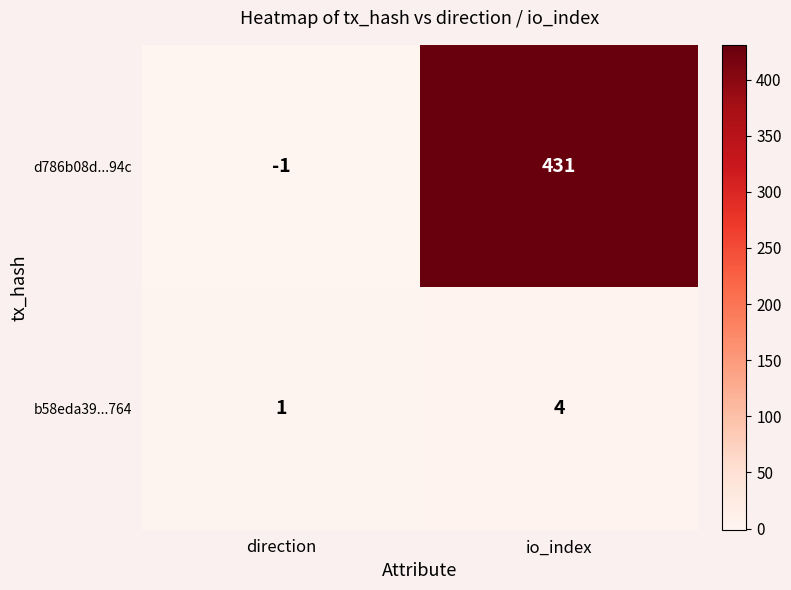

At which label is b58eda39...764 closest to 2?

direction